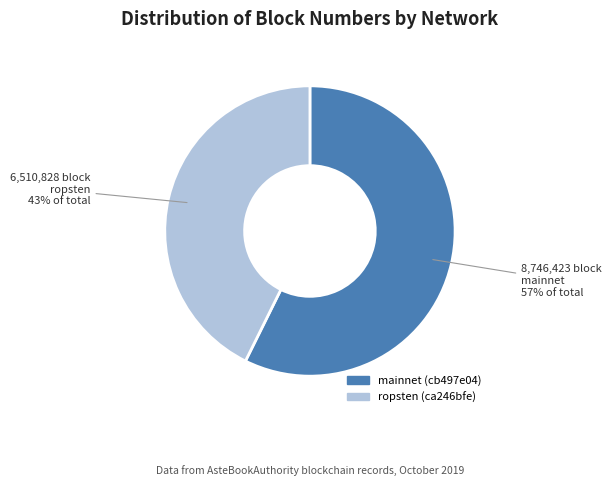

True or false: ropsten (ca246bfe) accounts for 58% of the total.

False